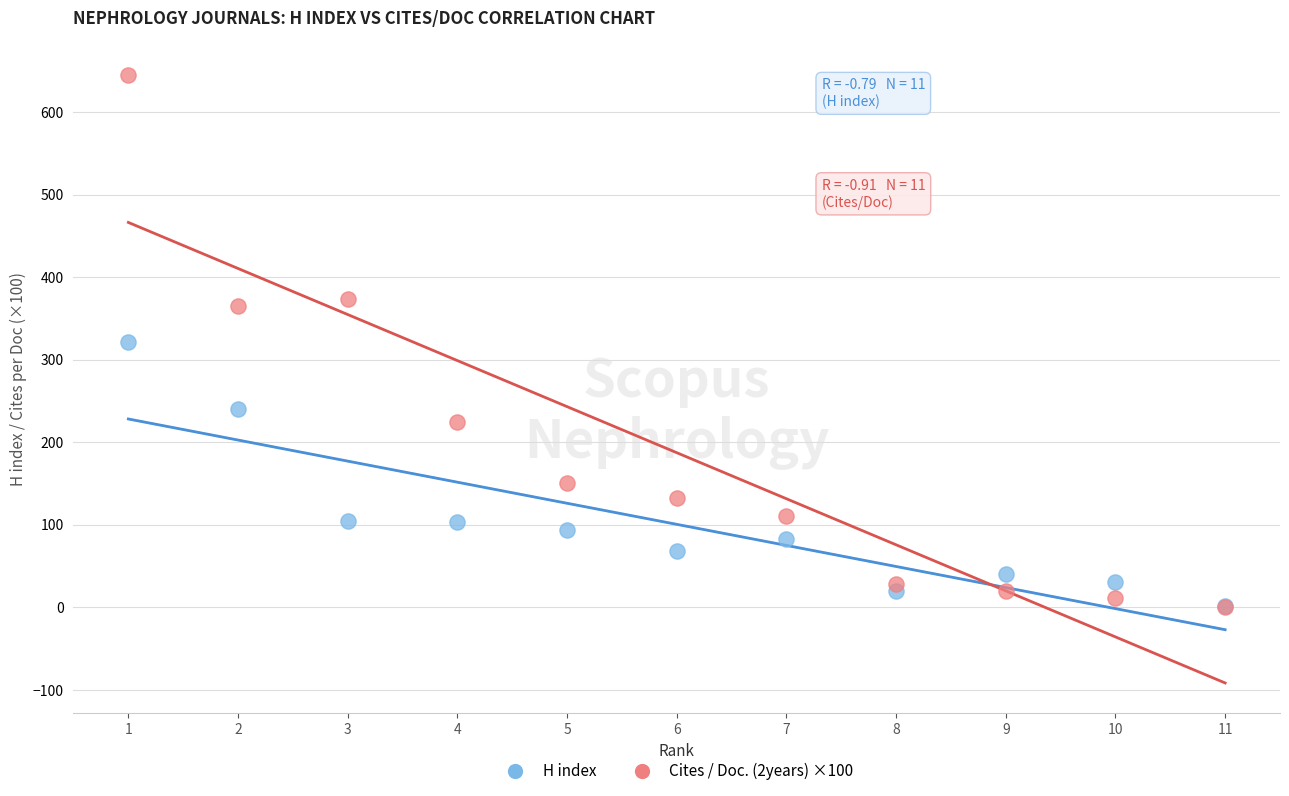

In the H index series, what Y value is closest to 161?

105.0